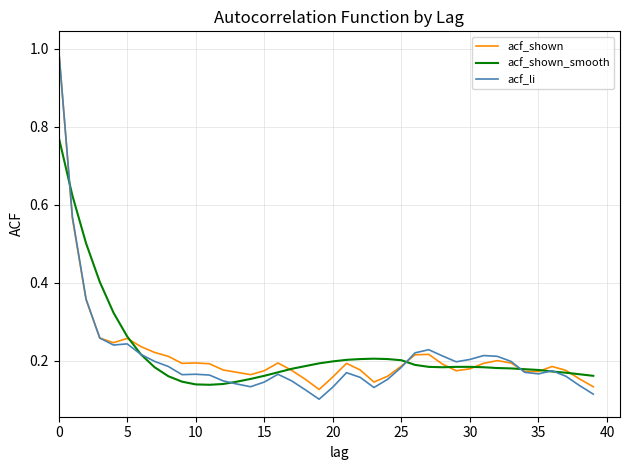

True or false: acf_li and acf_shown_smooth intersect in this chart.

True